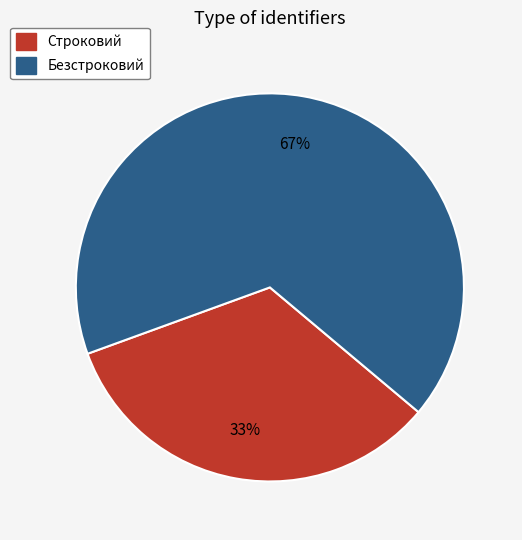

To the nearest percent, what is the average slice percentage?

50%